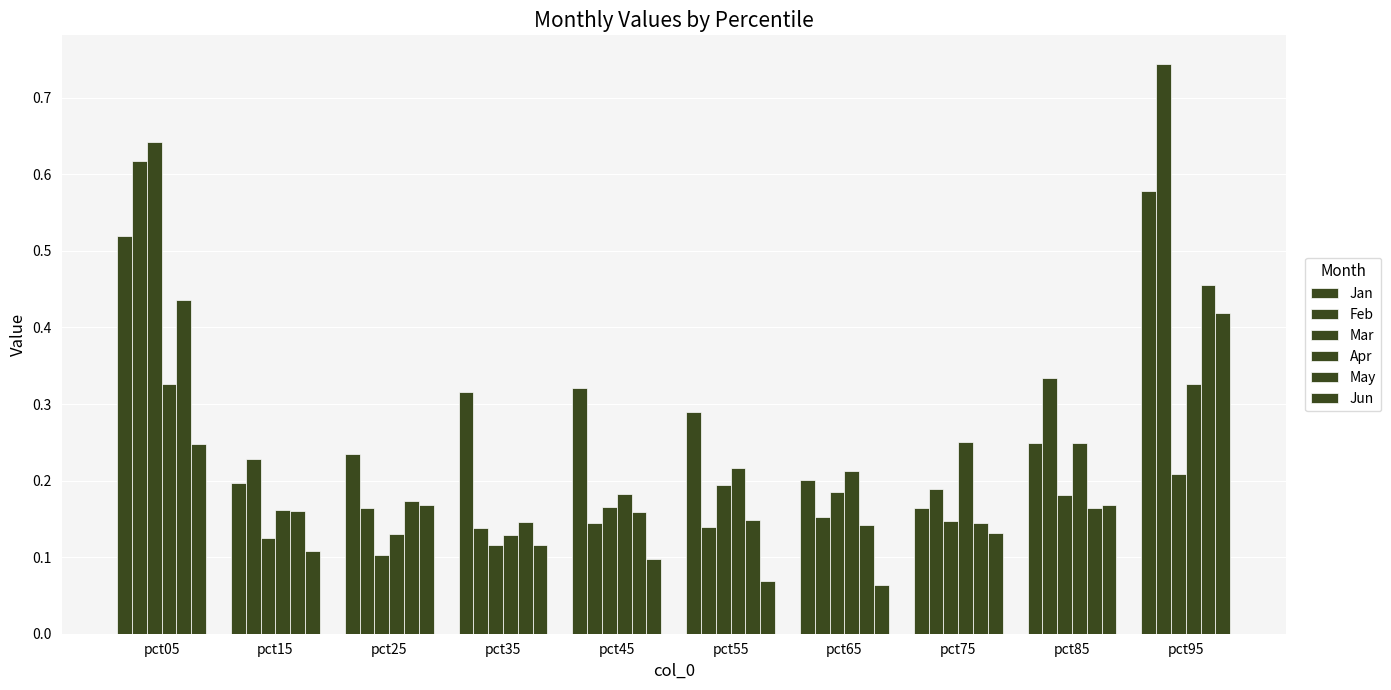

Reading left to right, what are all the values shown in this chart?

Jan: 0.5	0.2	0.2	0.3	0.3	0.3	0.2	0.2	0.2	0.6
Feb: 0.6	0.2	0.2	0.1	0.1	0.1	0.2	0.2	0.3	0.7
Mar: 0.6	0.1	0.1	0.1	0.2	0.2	0.2	0.1	0.2	0.2
Apr: 0.3	0.2	0.1	0.1	0.2	0.2	0.2	0.3	0.2	0.3
May: 0.4	0.2	0.2	0.1	0.2	0.1	0.1	0.1	0.2	0.5
Jun: 0.2	0.1	0.2	0.1	0.1	0.1	0.1	0.1	0.2	0.4